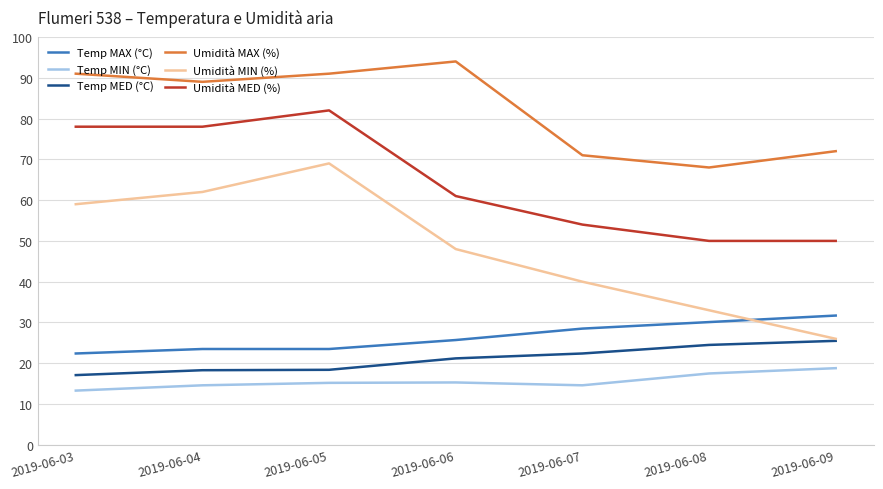

What is the maximum value for Temp MIN (°C)?

18.8